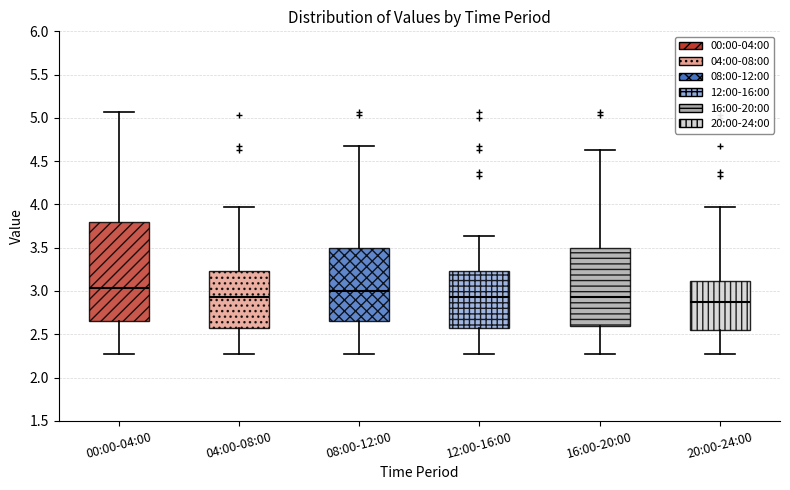

Reading left to right, read every box against the y-axis: the position of its median line, the range the box covers, and the ends of its whiskers. The values are not printed on the chart, so give them approximately, as read against the axis.

00:00-04:00: median 3.05, box 2.65 to 3.80, whiskers 2.25 to 5.05
04:00-08:00: median 2.95, box 2.55 to 3.25, whiskers 2.25 to 3.95
08:00-12:00: median 3.00, box 2.65 to 3.50, whiskers 2.25 to 4.65
12:00-16:00: median 2.95, box 2.55 to 3.25, whiskers 2.25 to 3.65
16:00-20:00: median 2.95, box 2.60 to 3.50, whiskers 2.25 to 4.65
20:00-24:00: median 2.85, box 2.55 to 3.10, whiskers 2.25 to 3.95